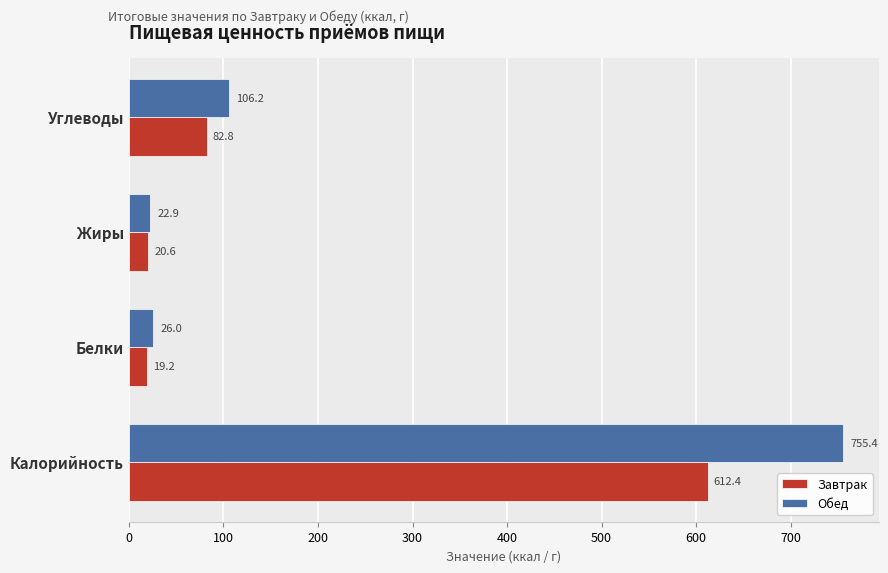

What is the approximate value of Обед at Жиры?

22.9